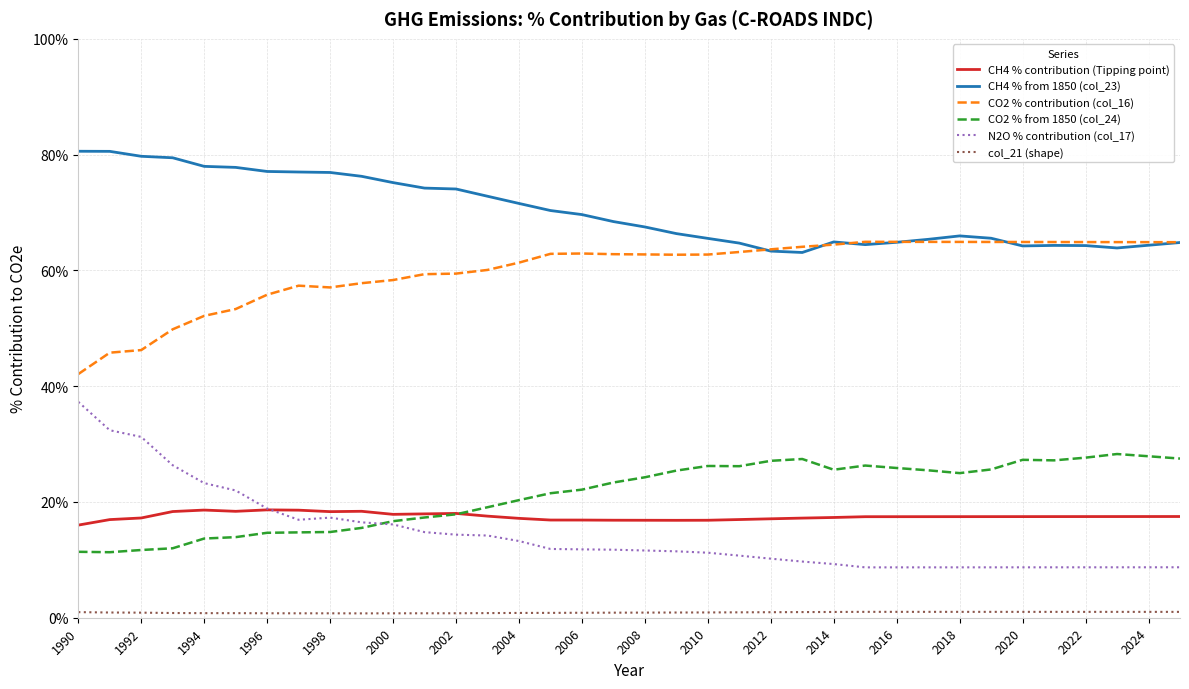

Which series has the widest spread of values?

N2O % contribution (col_17)